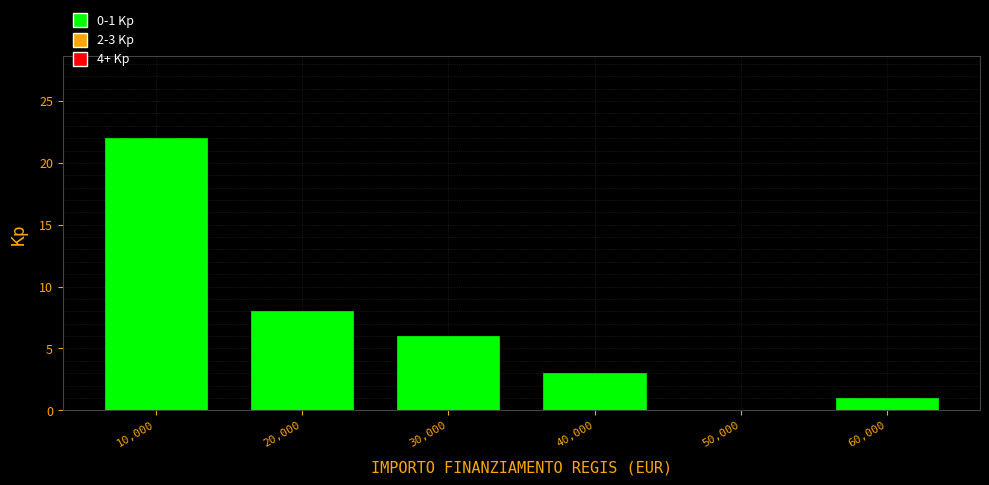

Over which range of the x-axis is the bar tallest?

5000 to 15000